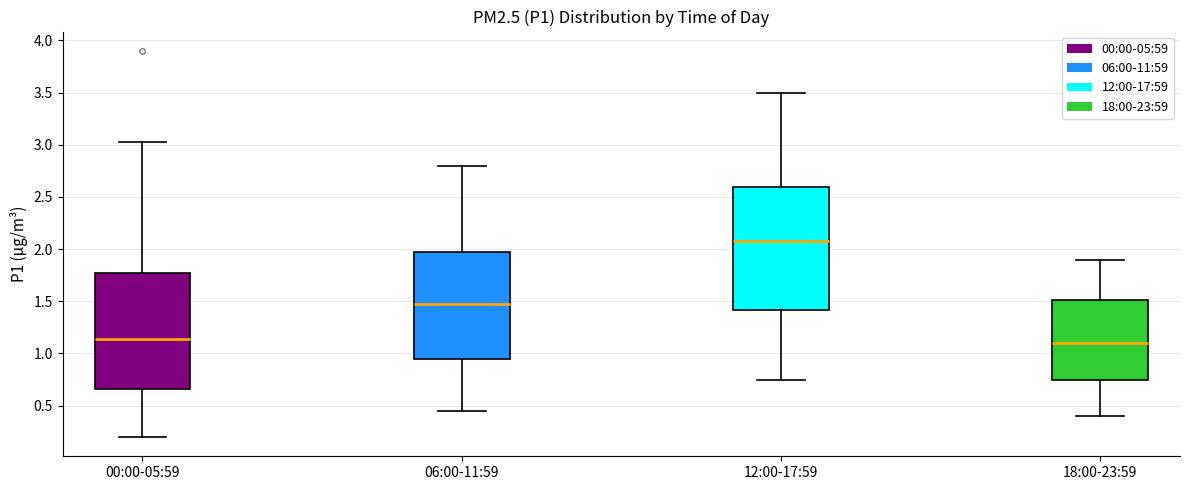

Reading left to right, transcribe this box plot: for each box, give where its median line is, the range the box spans, and where its two whiskers end, as read against the y-axis. The values are not printed on the chart, so give them approximately, as read against the axis.

00:00-05:59: median 1.15, box 0.65 to 1.75, whiskers 0.20 to 3.05
06:00-11:59: median 1.50, box 0.95 to 2.00, whiskers 0.45 to 2.80
12:00-17:59: median 2.10, box 1.40 to 2.60, whiskers 0.75 to 3.50
18:00-23:59: median 1.10, box 0.75 to 1.50, whiskers 0.40 to 1.90